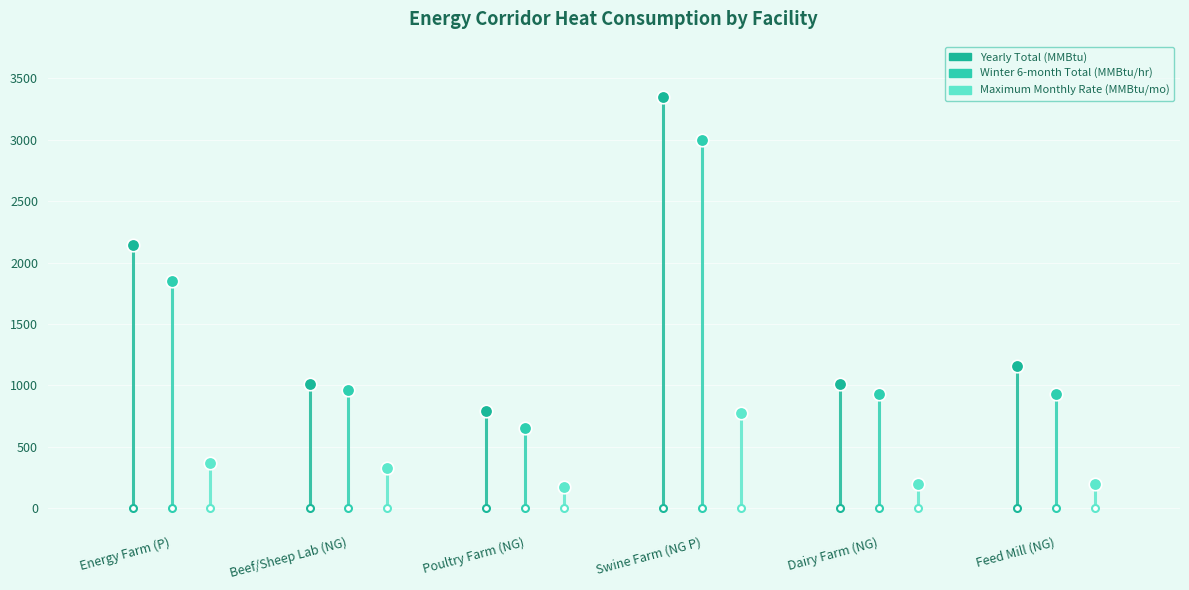

What is the difference between the Maximum Monthly Rate (MMBtu/mo) values at Poultry Farm (NG) and Feed Mill (NG)?

24